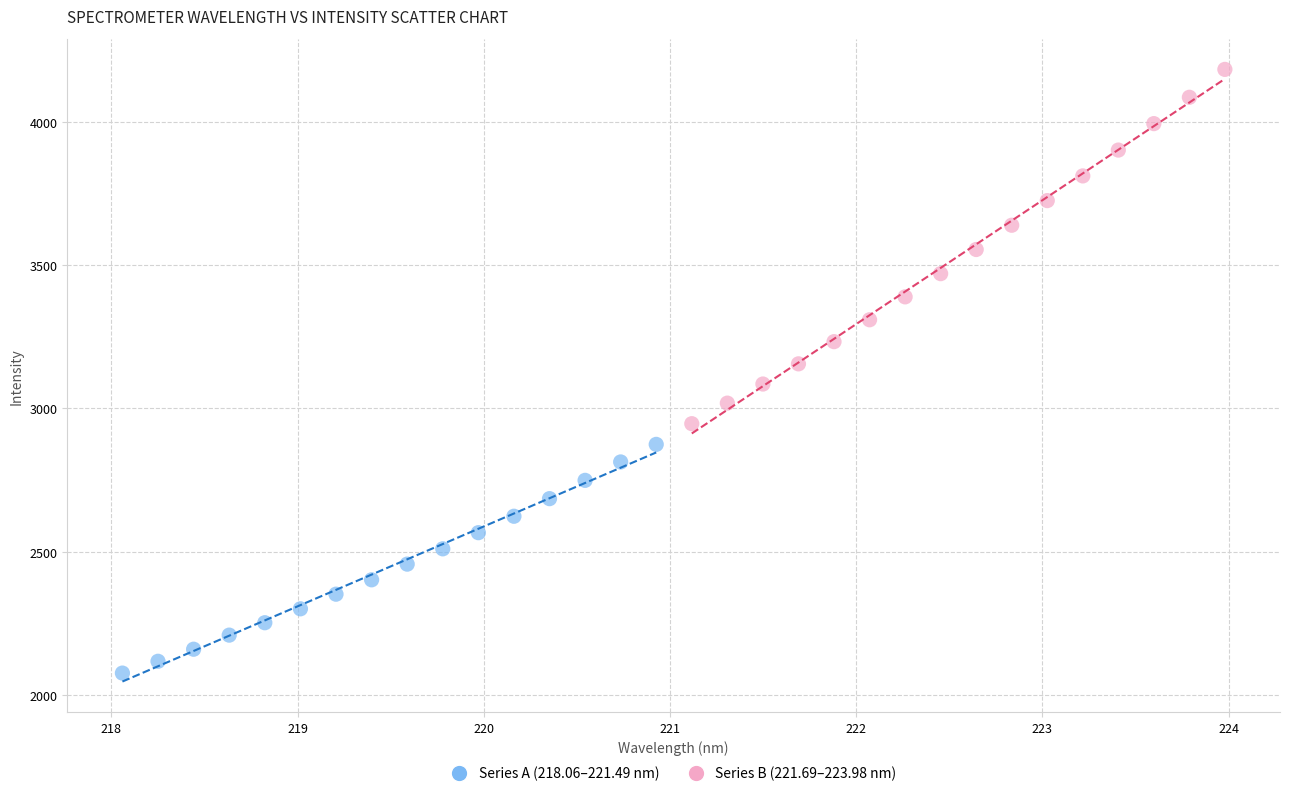

Which series has the largest Y range (max minus min)?

Series B (221.69–223.98 nm)